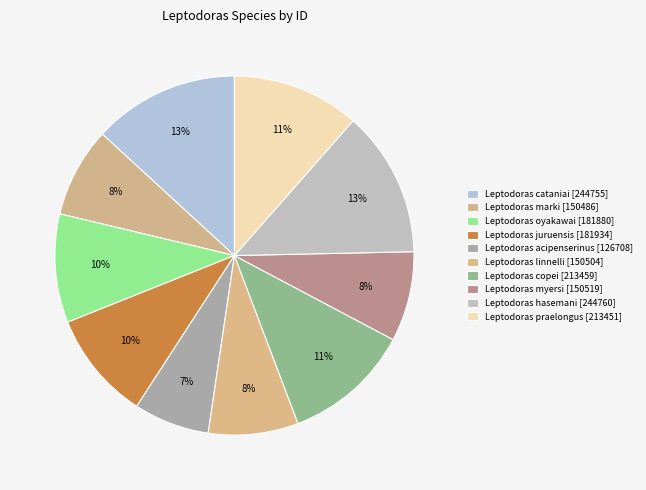

How many segments does this pie chart have?

10